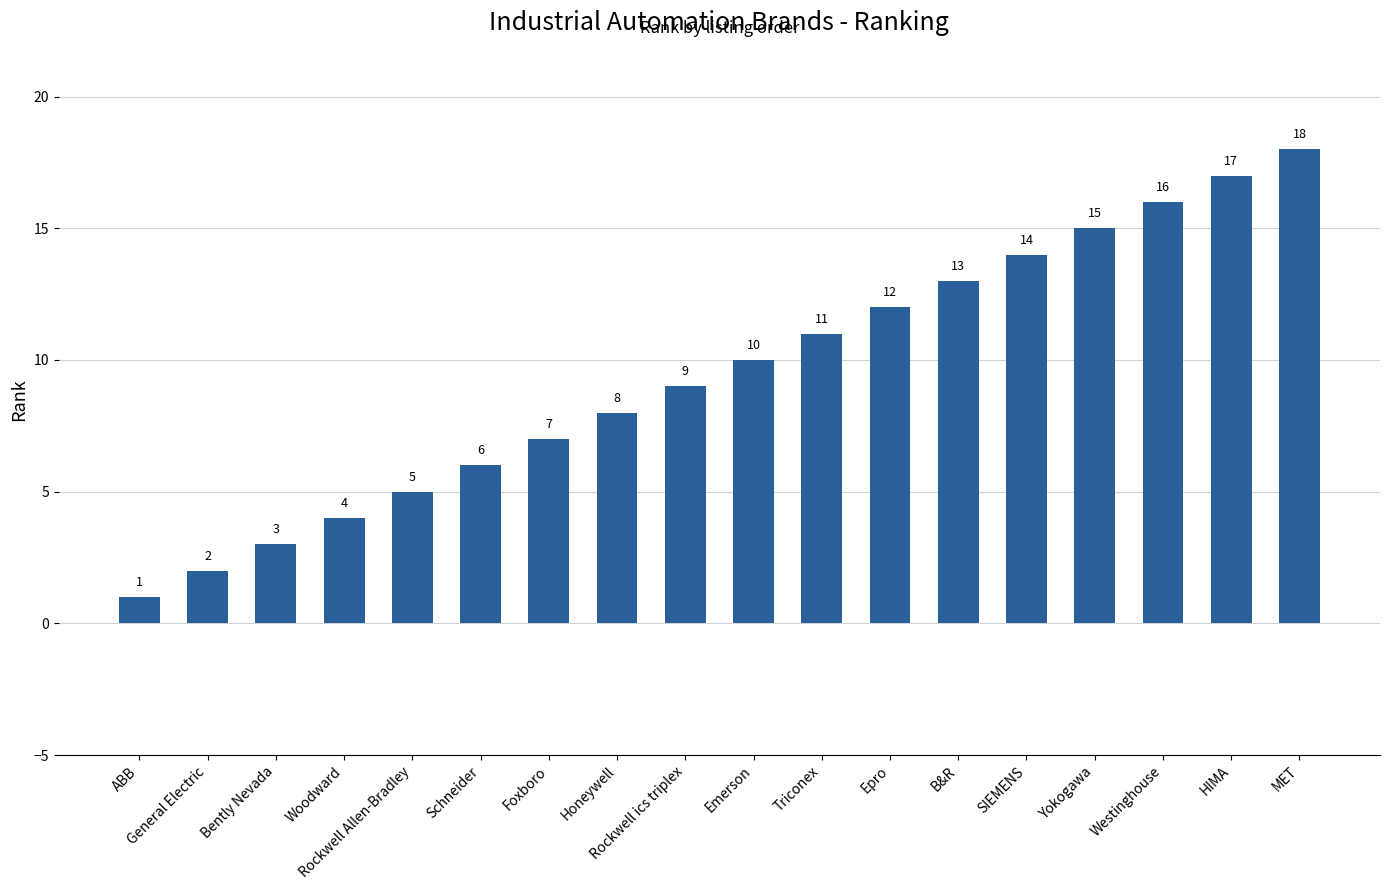

The chart shows a value of 18 at MET. True or false?

True